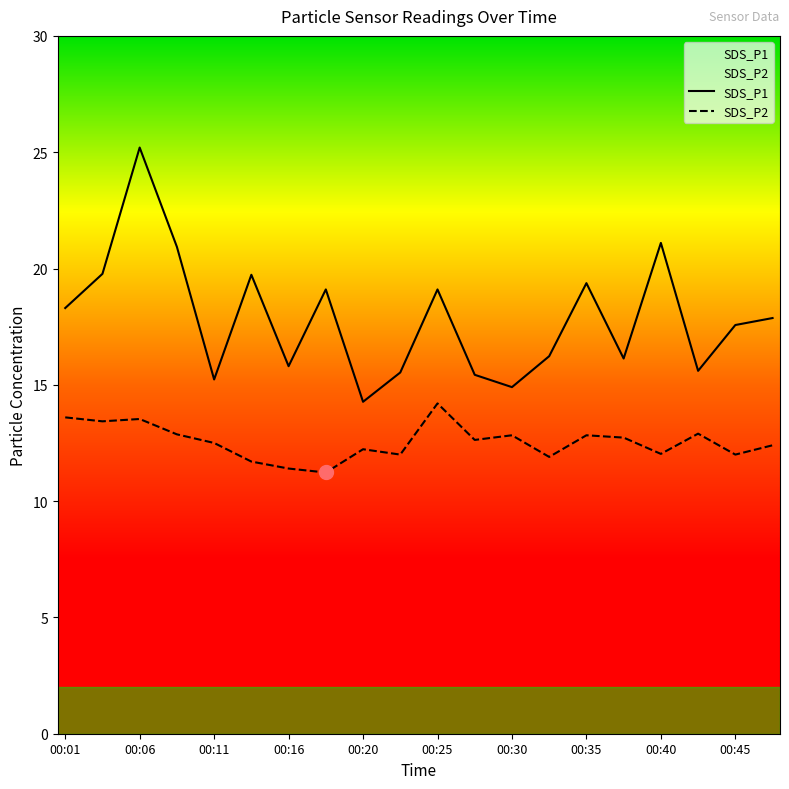

How many lines are shown in the chart?

2